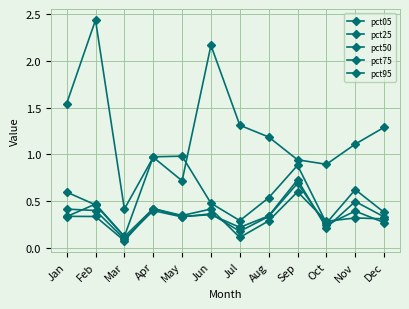

Does the chart have visible grid lines?

Yes